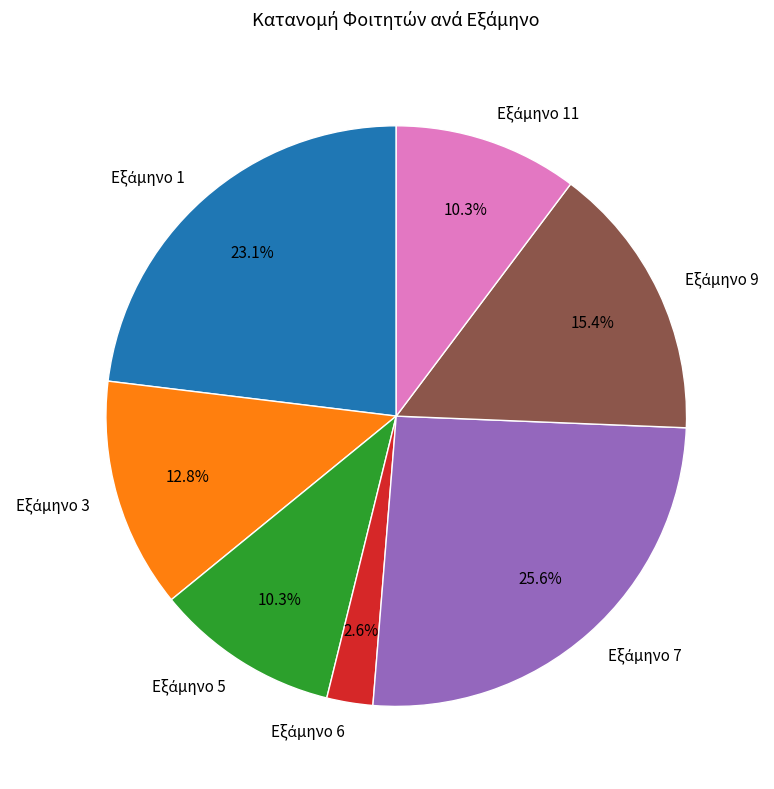

Is there any slice that represents more than half of the pie?

No